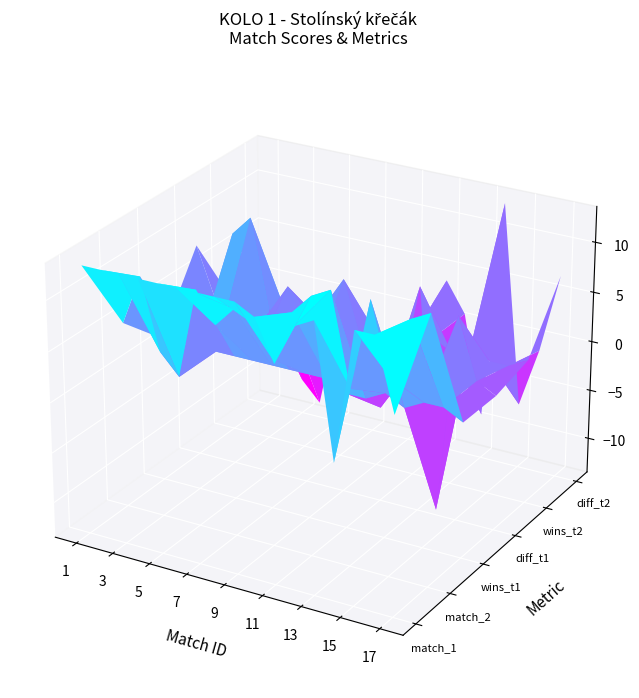

What is the difference between the diff_t1 values at 16 and 9?

2